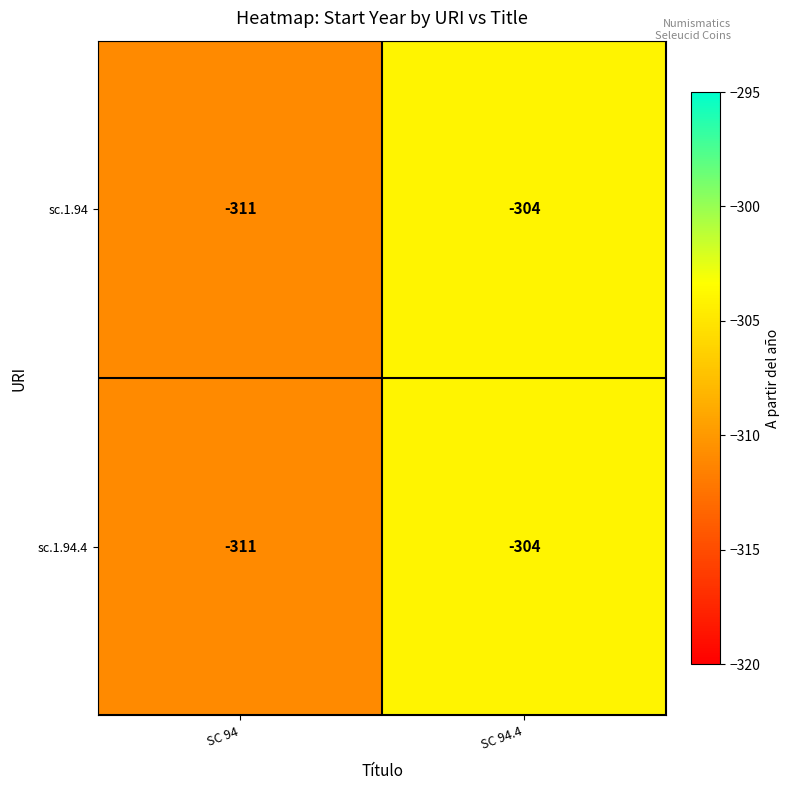

What is the total value across all series at SC 94?

-622